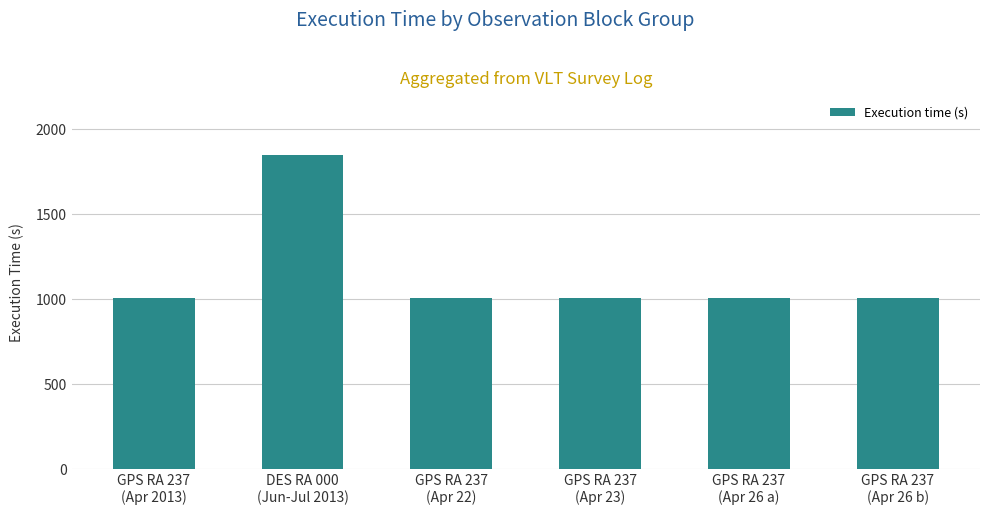

What is the value of the 3rd bar from the left?

1005